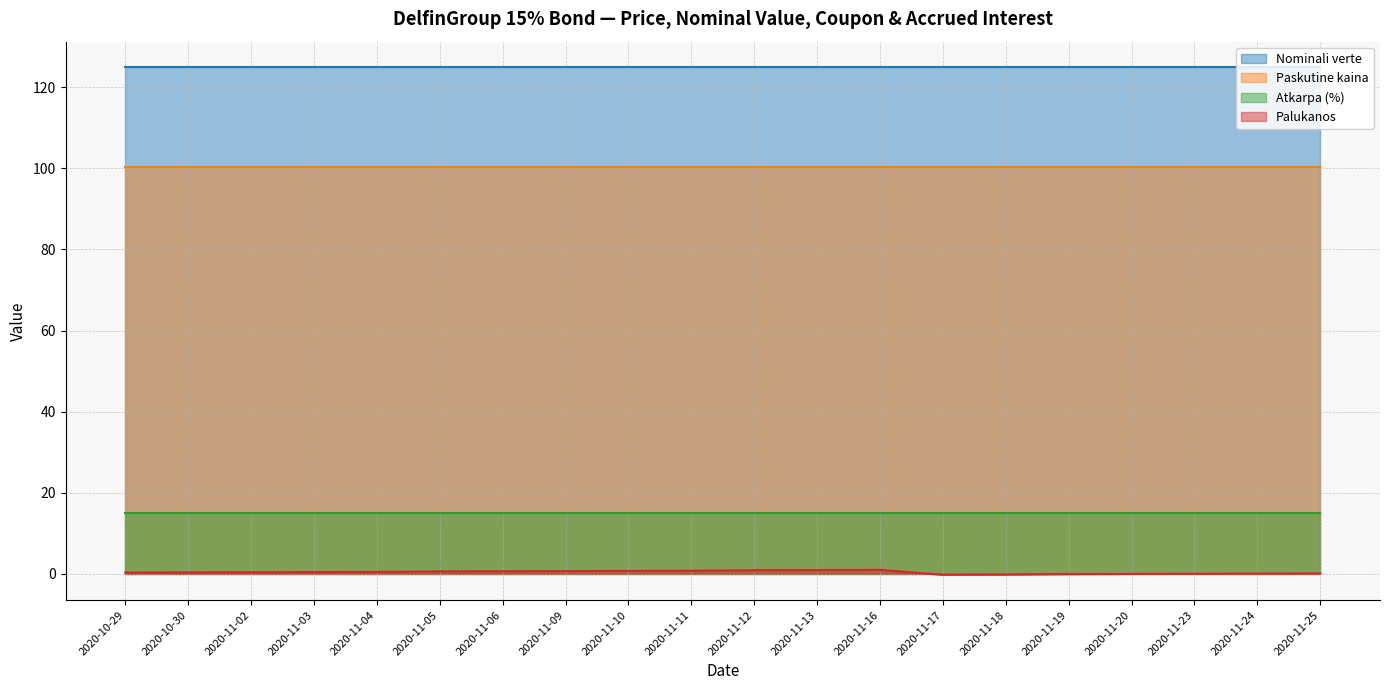

Rank the series at 2020-11-10 from lowest to highest value.

Palukanos, Atkarpa (%), Paskutine kaina, Nominali verte